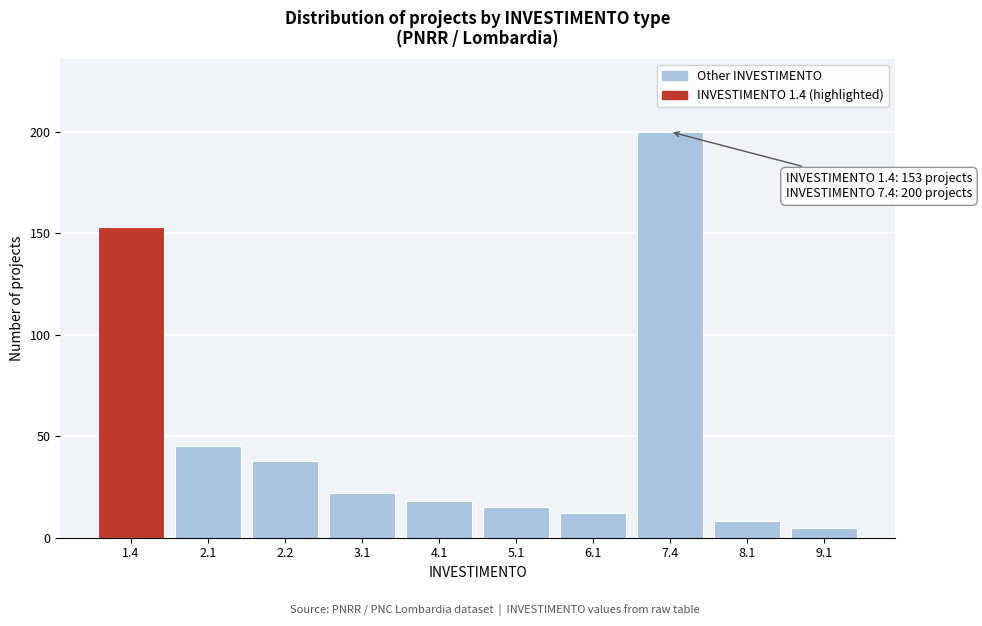

Reading left to right, transcribe all the data shown in this chart.

1.4=153	2.1=45	2.2=38	3.1=22	4.1=18	5.1=15	6.1=12	7.4=200	8.1=8	9.1=5